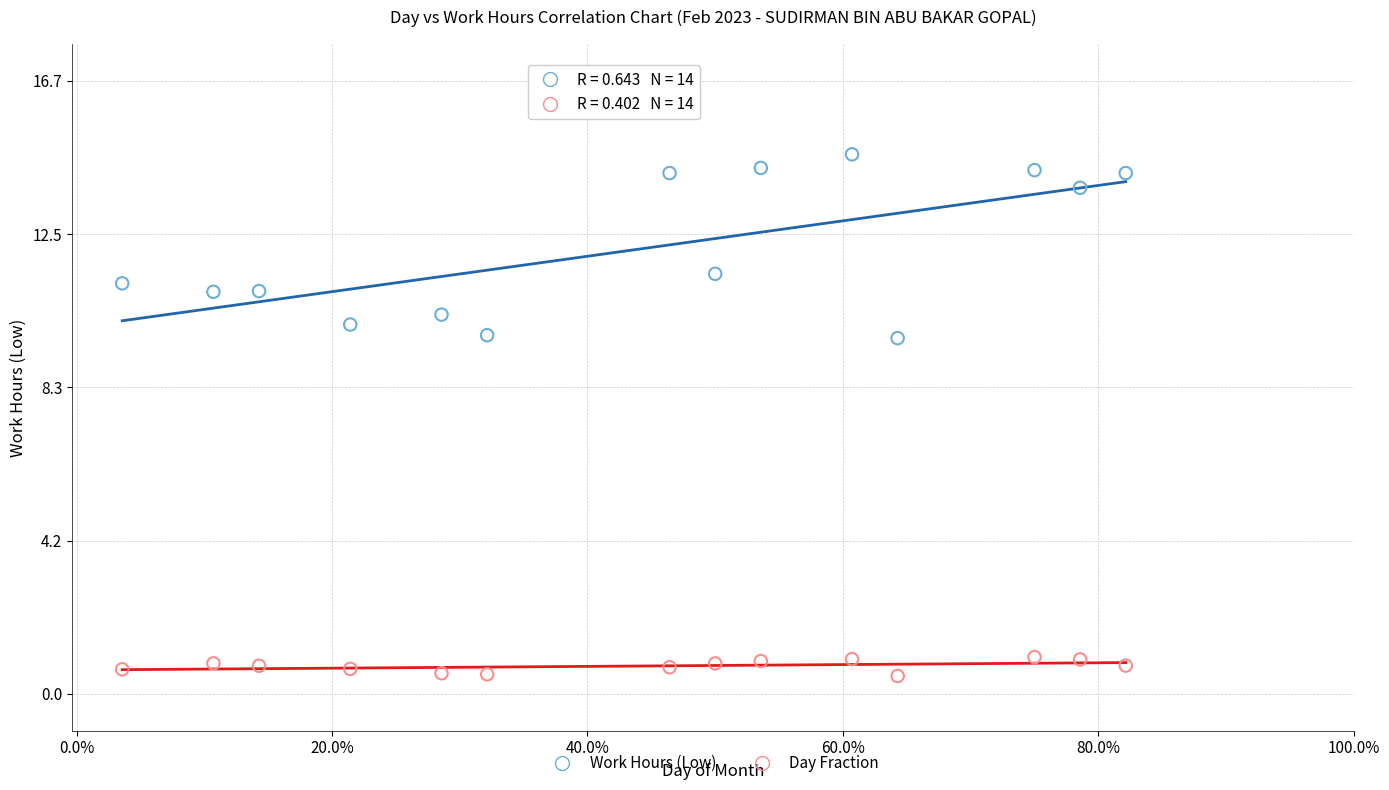

Across all data points, what is the range of X values (max minus min)?

0.8